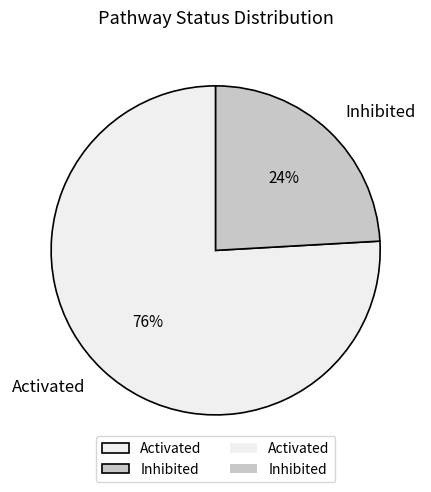

Is it true that Inhibited is 16% of the pie?

False